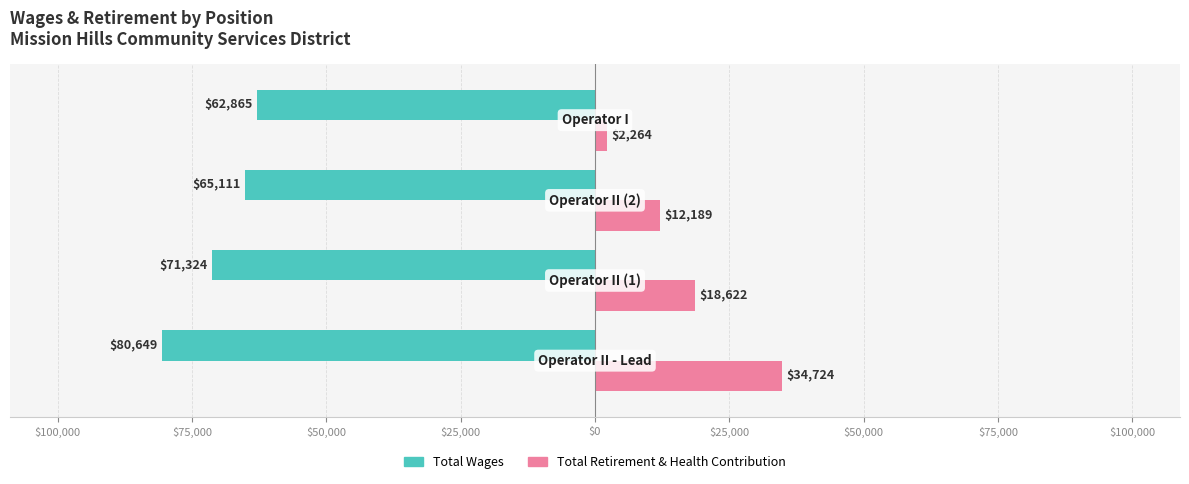

What is the difference between the maximum and minimum values in the Total Retirement & Health Contribution series?

32460